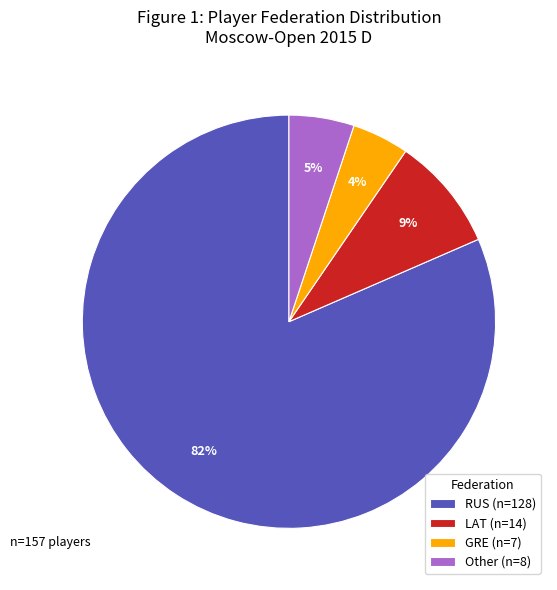

What percentage is the Other (n=8) slice, to the nearest percent?

5%